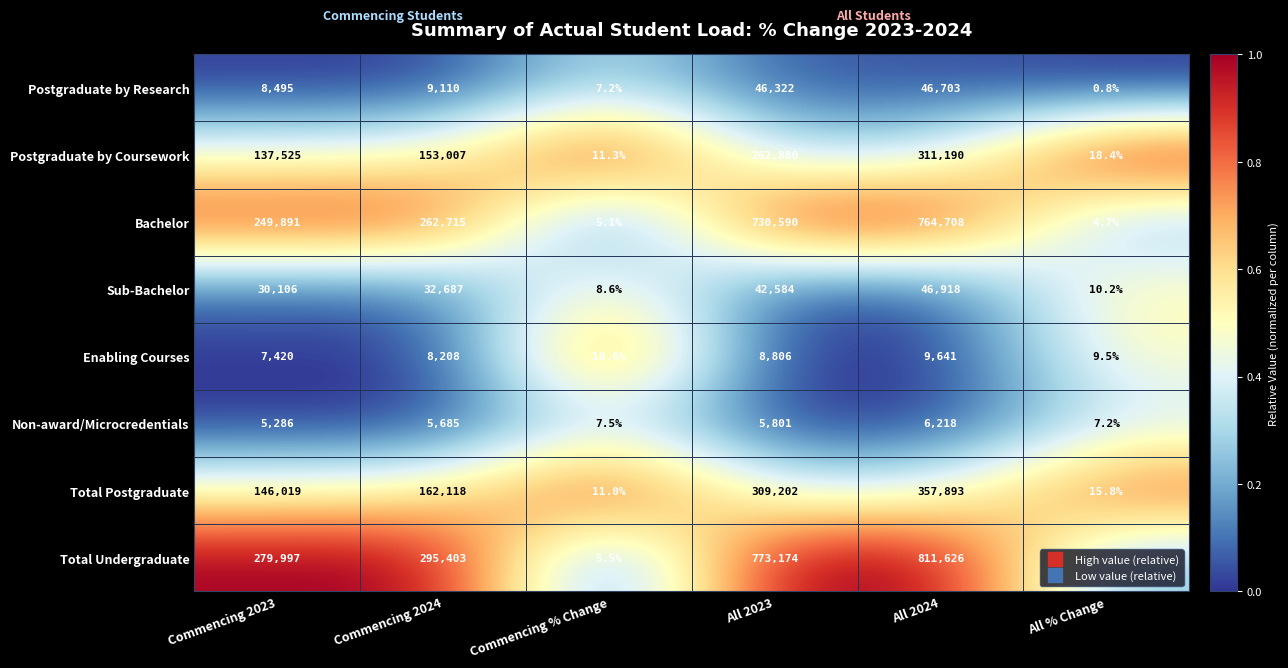

Which series has the widest spread of values?

Total Undergraduate